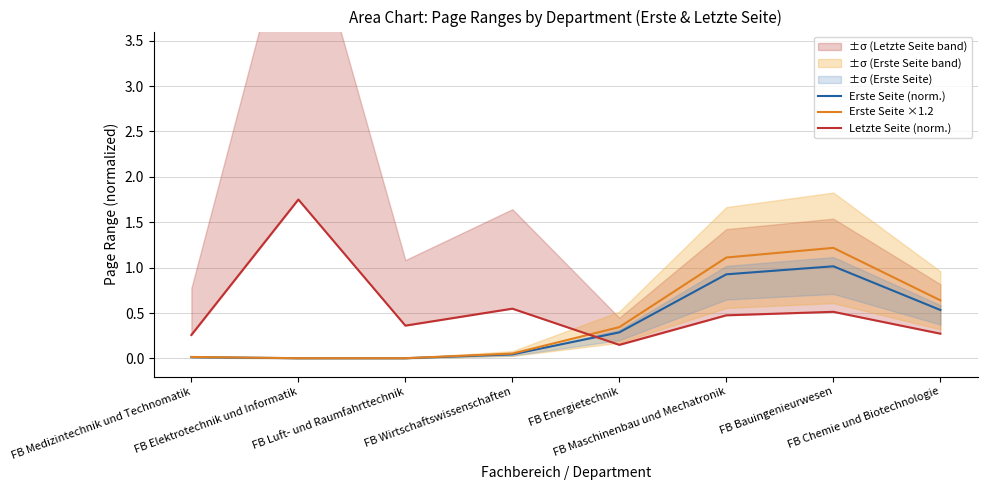

True or false: Erste Seite ×1.2 has more than 1 points higher than both neighbors.

False